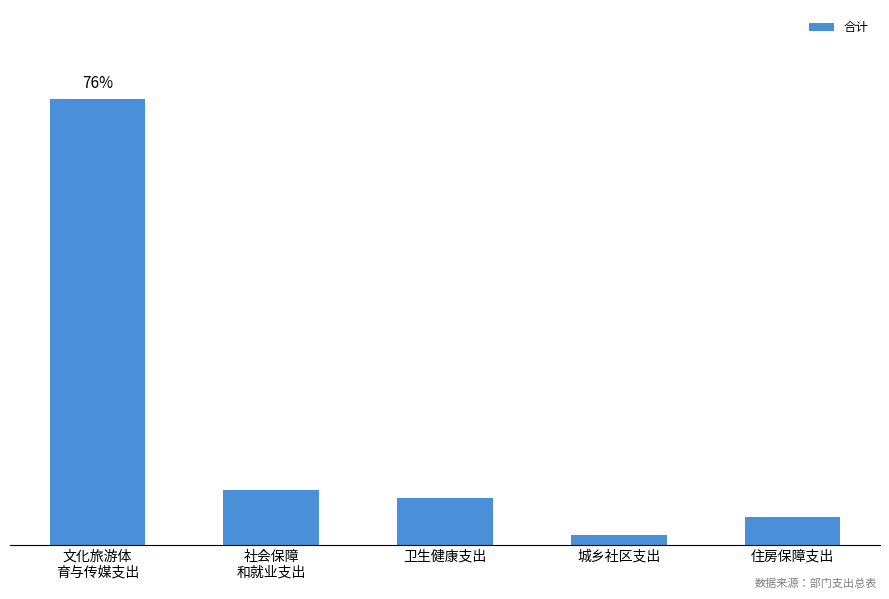

Does the chart contain any negative values?

No